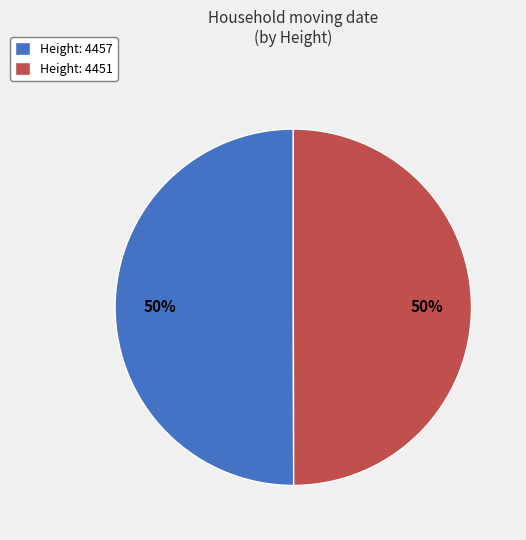

Combined, do Height: 4457 and Height: 4451 account for over 50%?

Yes